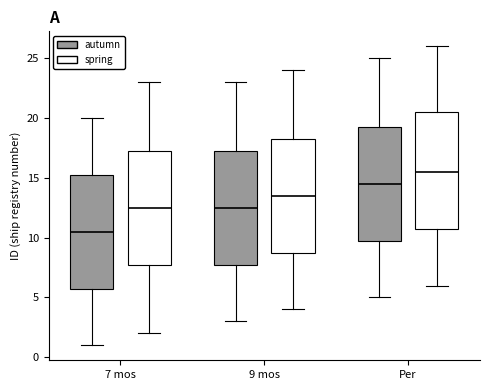

Where does the lower whisker of the box for 9 mos (spring) end on the y-axis? The values are not printed on the chart, so give them approximately, as read against the axis.

4.0